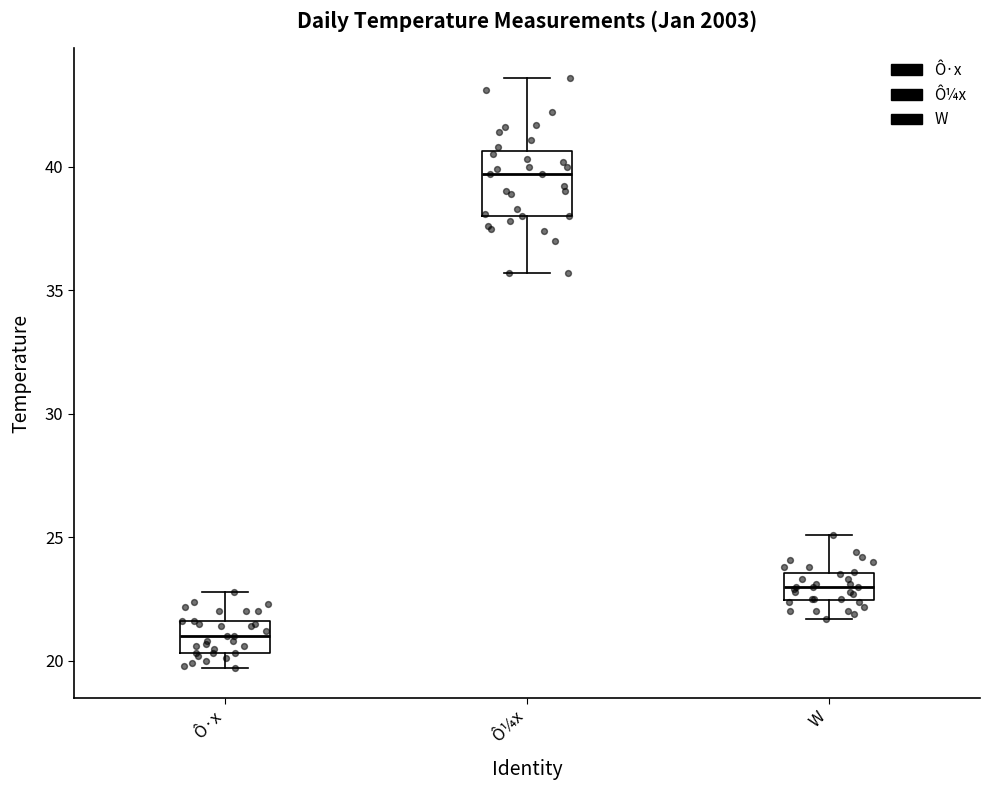

Which box is the tallest, from its lower edge to its upper edge?

Ô¼x